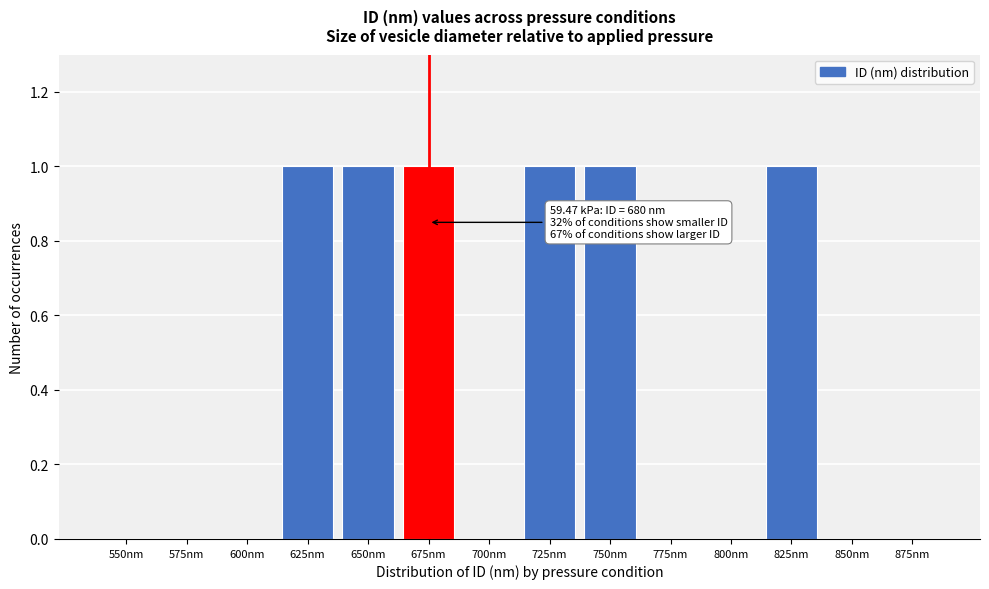

Reading right to left, transcribe all the data shown in this chart.

875nm=0	850nm=0	825nm=1	800nm=0	775nm=0	750nm=1	725nm=1	700nm=0	675nm=1	650nm=1	625nm=1	600nm=0	575nm=0	550nm=0